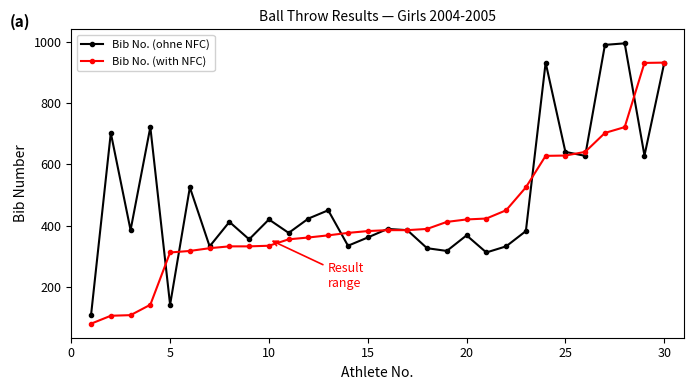

True or false: Bib No. (ohne NFC) has more than 1 interior local peaks.

True